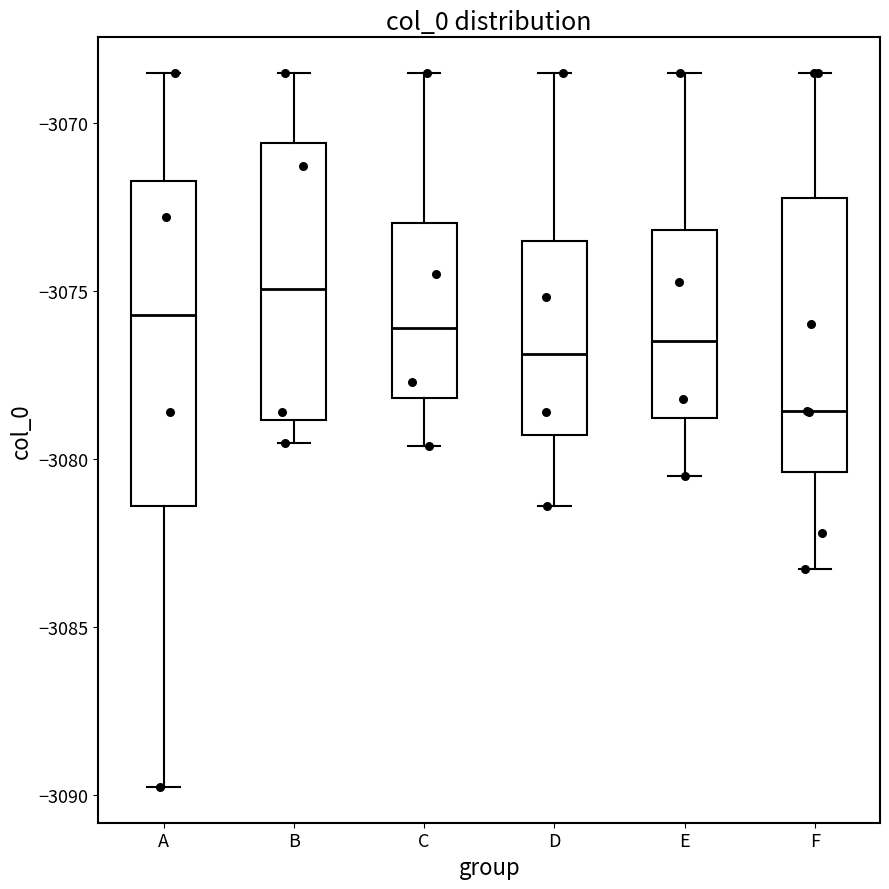

Reading left to right, read every box against the y-axis: the position of its median line, the range the box covers, and the ends of its whiskers. The values are not printed on the chart, so give them approximately, as read against the axis.

A: median -3075.5, box -3081.5 to -3071.5, whiskers -3090.0 to -3068.5
B: median -3075.0, box -3079.0 to -3070.5, whiskers -3079.5 to -3068.5
C: median -3076.0, box -3078.0 to -3073.0, whiskers -3079.5 to -3068.5
D: median -3077.0, box -3079.5 to -3073.5, whiskers -3081.5 to -3068.5
E: median -3076.5, box -3079.0 to -3073.0, whiskers -3080.5 to -3068.5
F: median -3078.5, box -3080.5 to -3072.0, whiskers -3083.5 to -3068.5